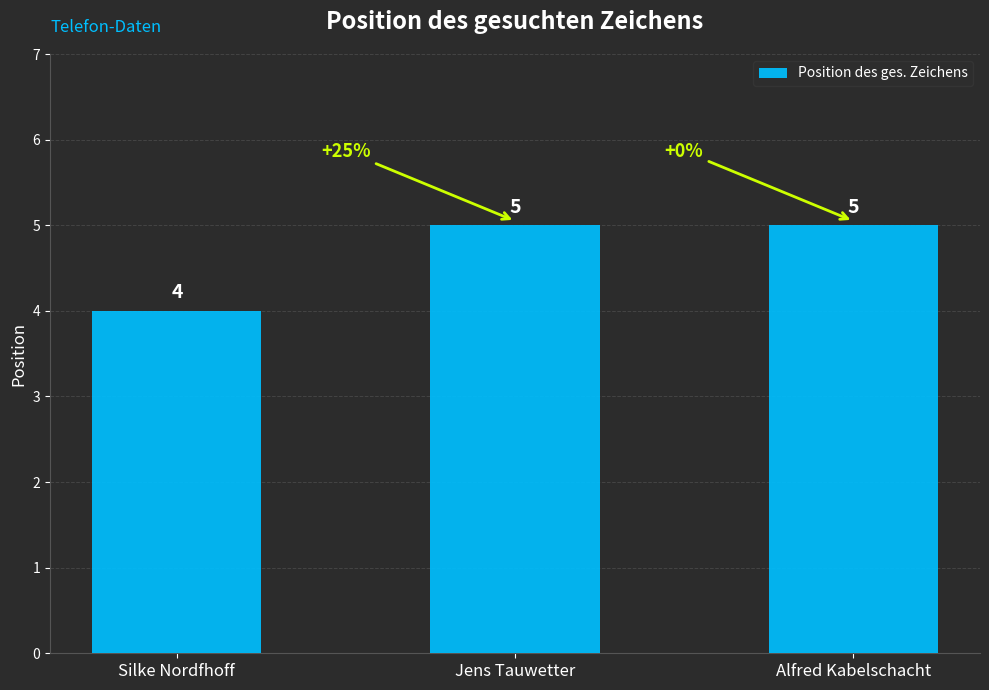

What is the change in value from Silke Nordfhoff to Alfred Kabelschacht?

+1